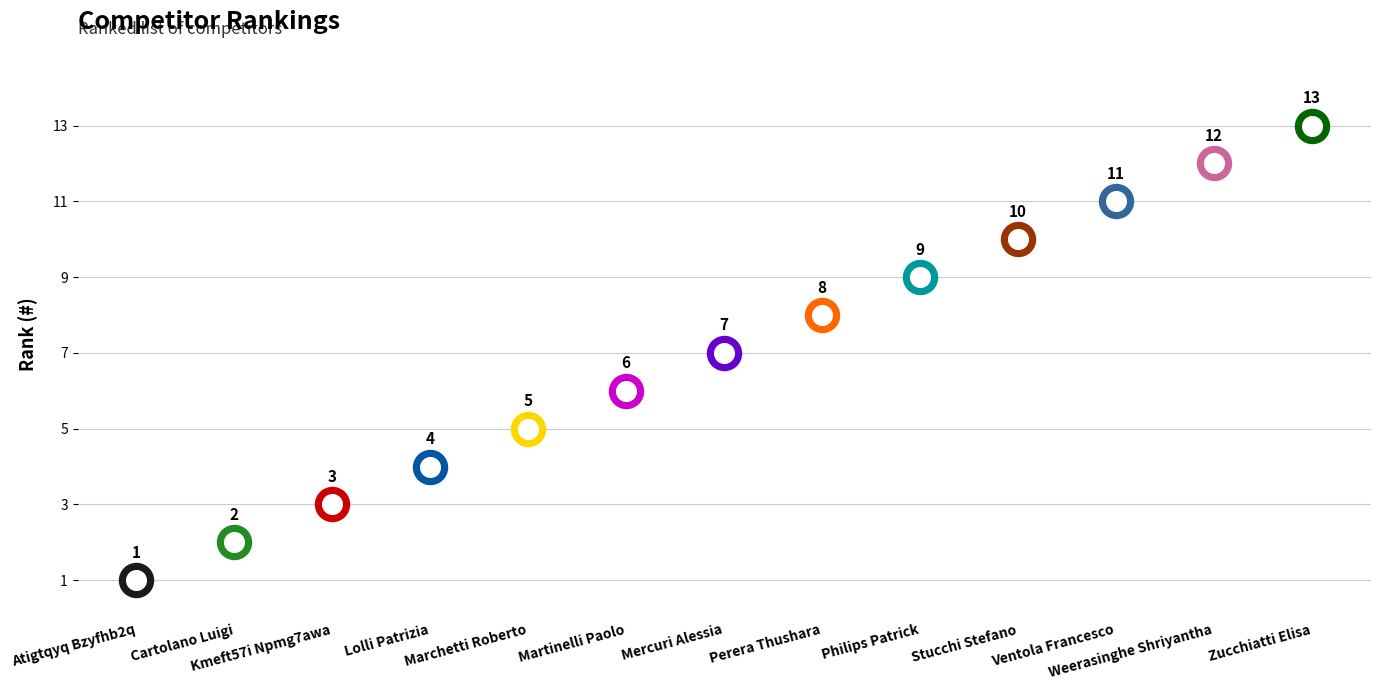

Approximately how many times larger is the value at Kmeft57i Npmg7awa compared to Lolli Patrizia?

0.8